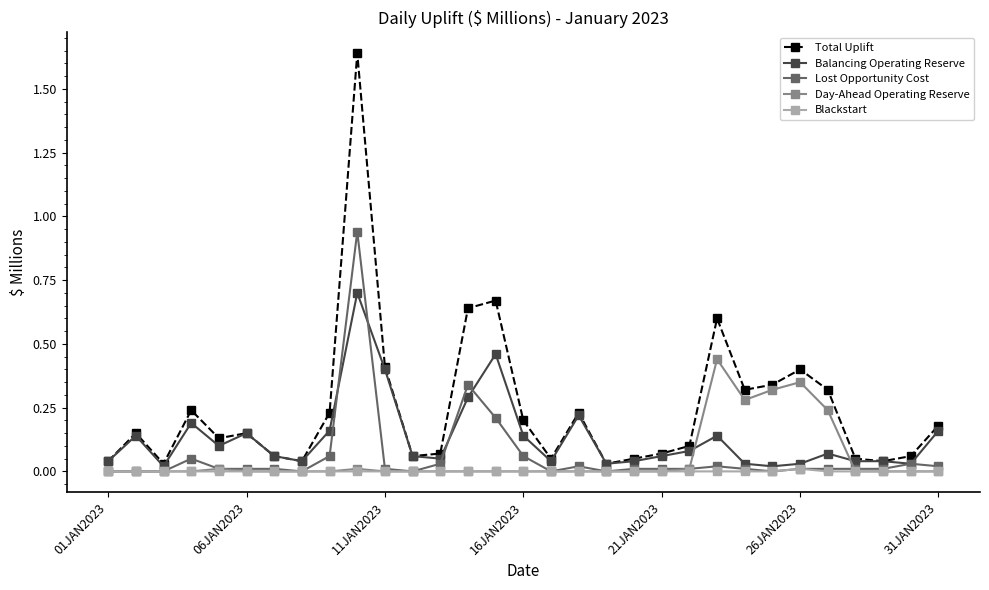

True or false: Total Uplift and Day-Ahead Operating Reserve intersect in this chart.

False